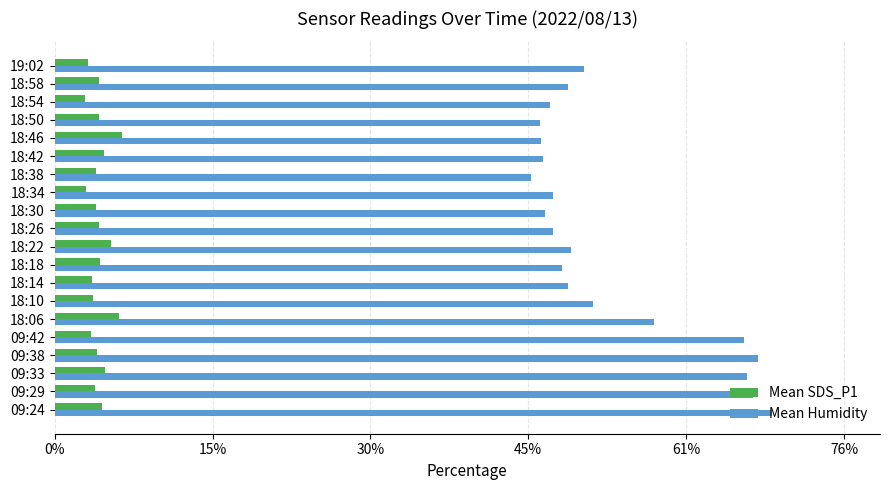

Reading left to right, what are all the values shown in this chart?

Mean SDS_P1: 4.6	3.9	4.9	4.1	3.5	6.2	3.7	3.6	4.5	5.4	4.3	4.0	3.0	4.0	4.8	6.6	4.3	2.9	4.3	3.2
Mean Humidity: 69.6	67.7	67.1	68.2	66.9	58.1	52.2	49.8	49.2	50.1	48.3	47.6	48.3	46.2	47.4	47.2	47.1	48.0	49.8	51.3